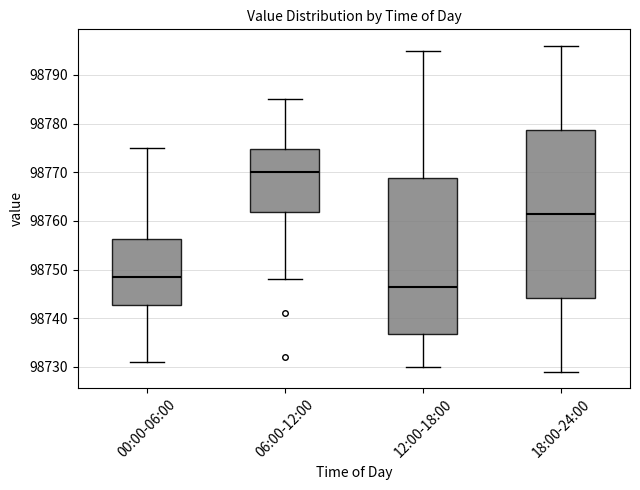

Where does the median line of the box for 00:00-06:00 sit on the y-axis? The values are not printed on the chart, so give them approximately, as read against the axis.

98749